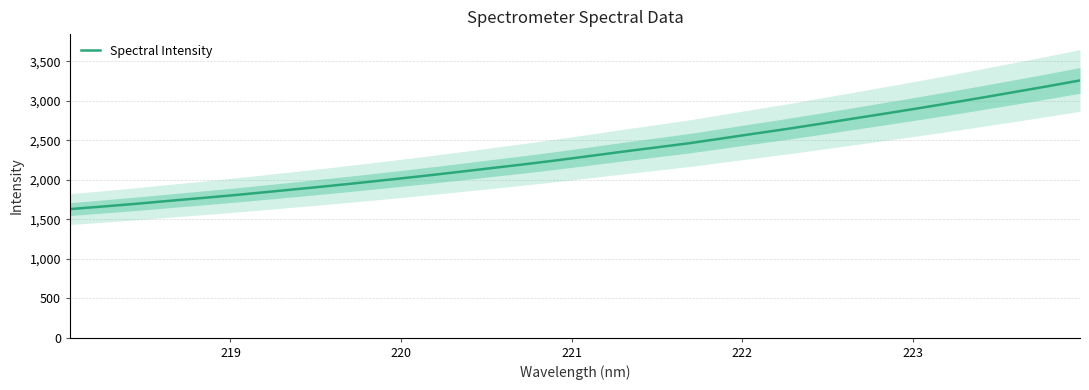

What is the lowest value of the Spectral Intensity series?

1628.6